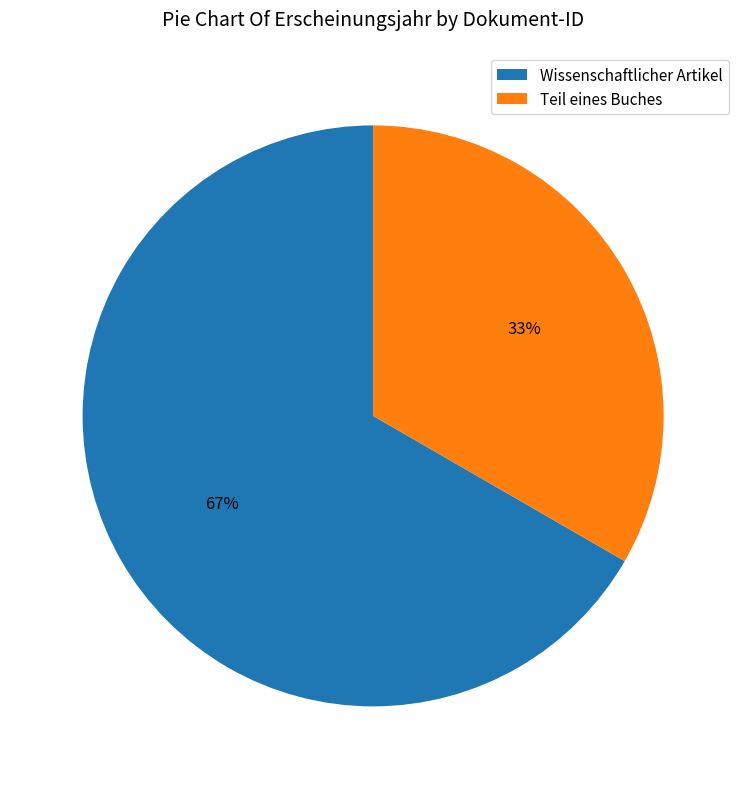

Count the number of slices in the pie.

2